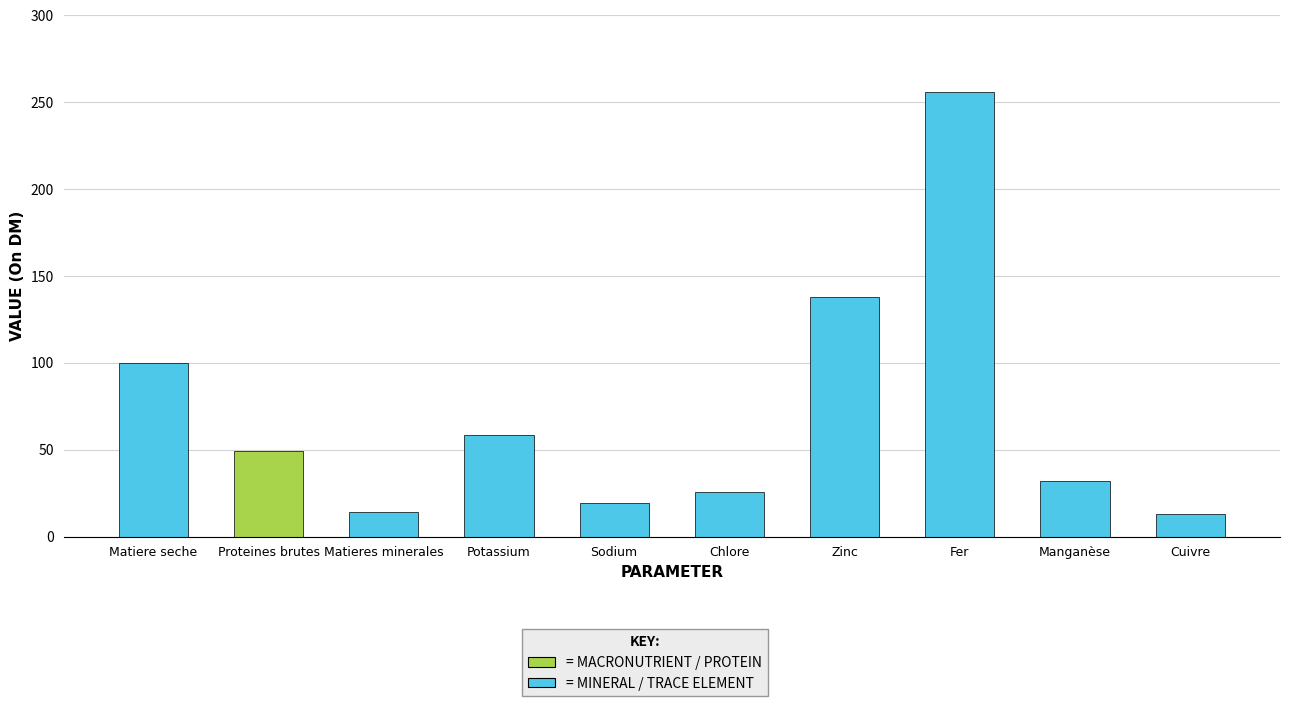

How many series are shown in this chart?

1